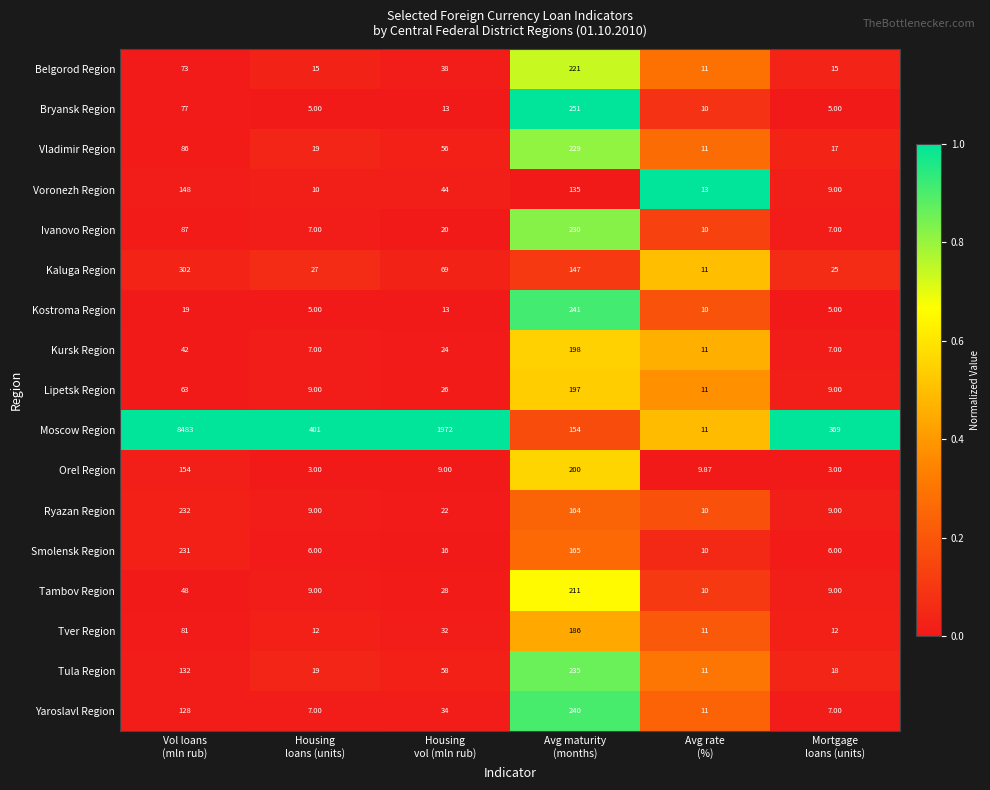

What is the total value across all series at Mortgage
loans (units)?

532.0